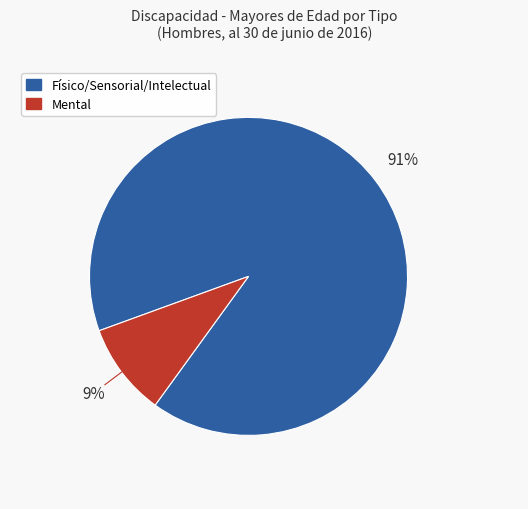

How many segments does this pie chart have?

2